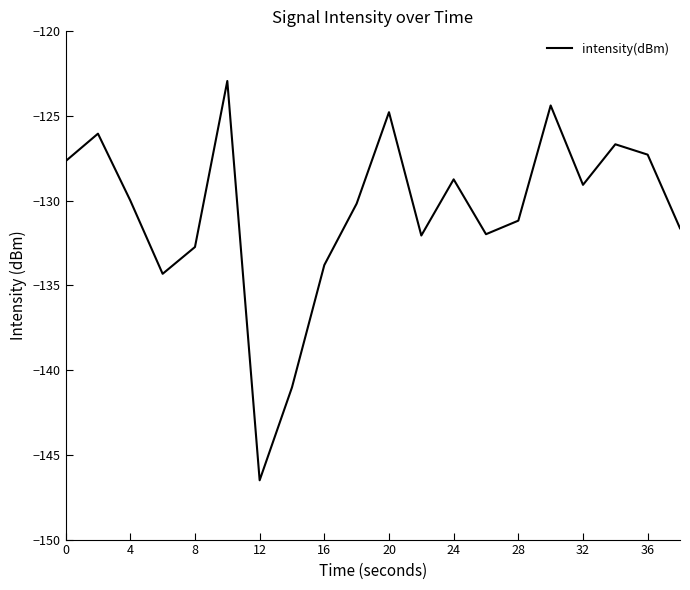

Does the chart have visible grid lines?

No